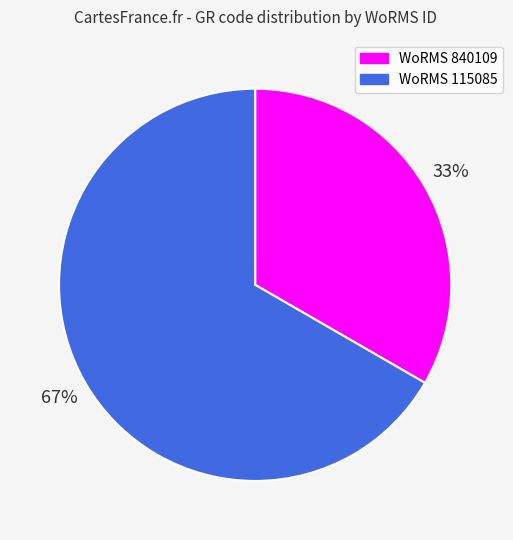

Count the number of slices in the pie.

2